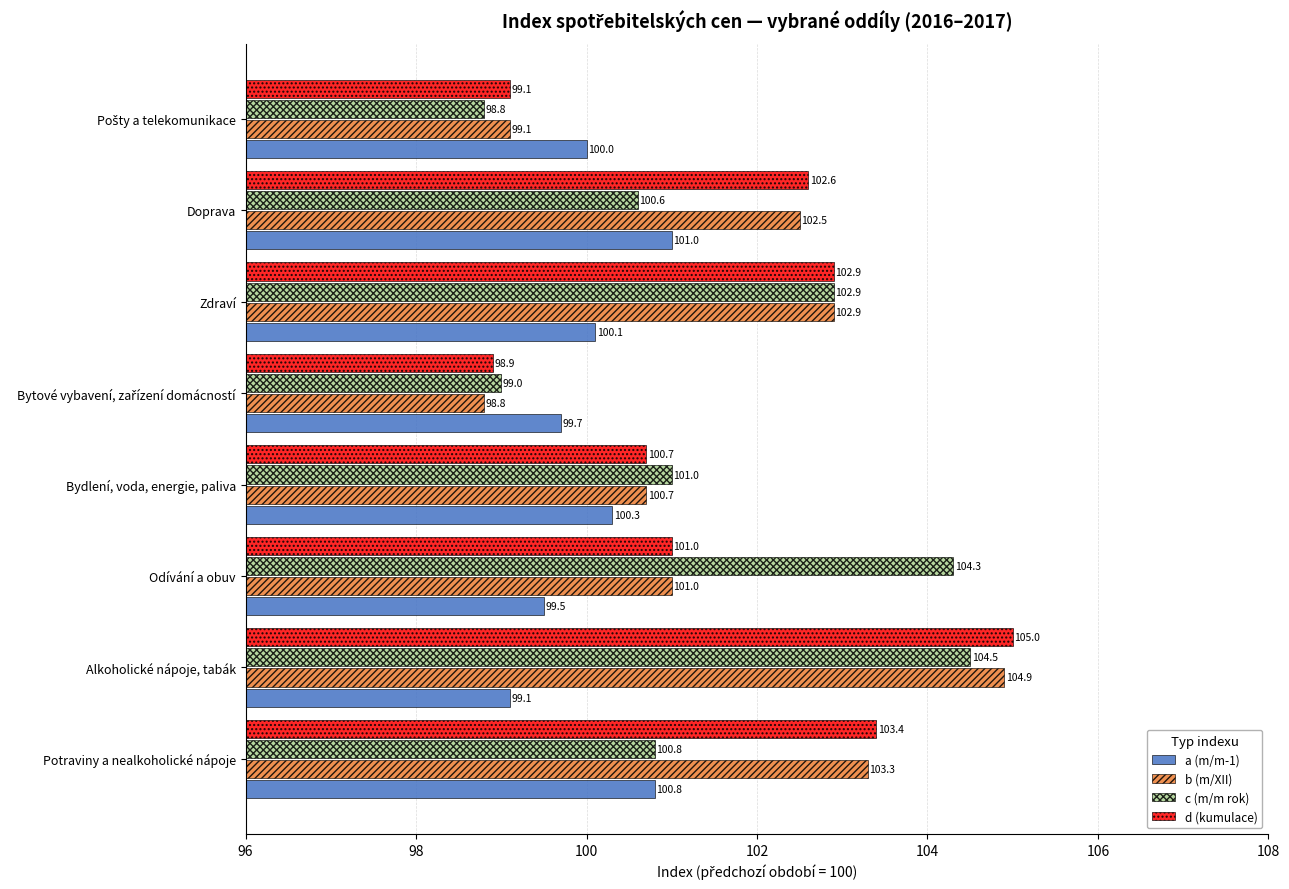

What is the difference between the highest and lowest values at Zdraví?

2.8